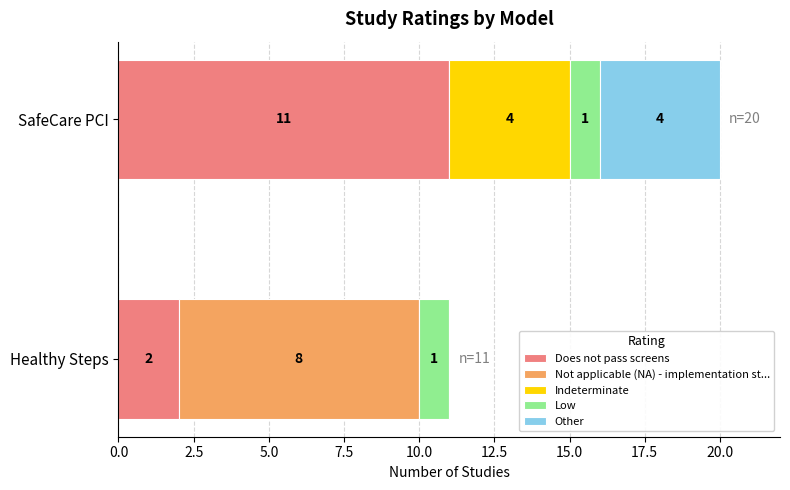

What is the highest value of the Does not pass screens series?

11